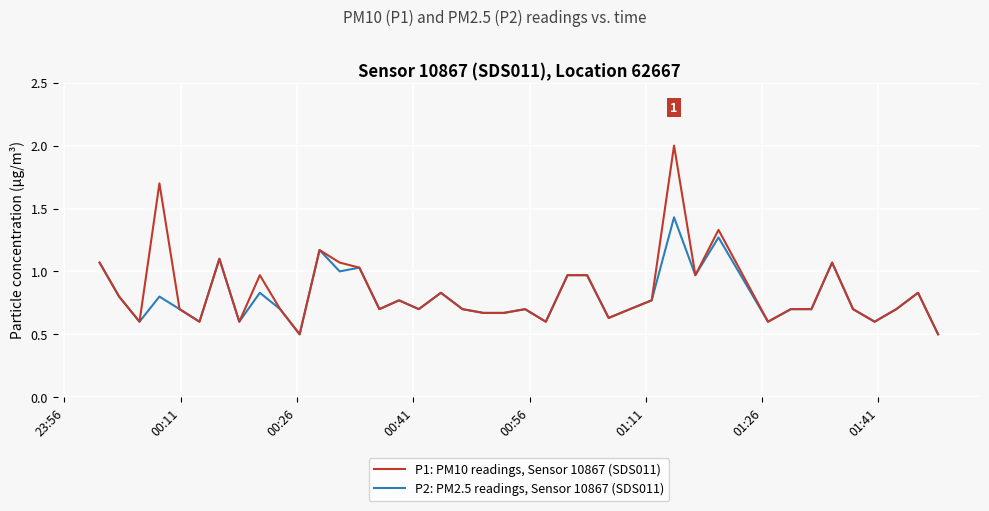

Rank the series by their maximum value, from lowest to highest.

P2: PM2.5 readings, Sensor 10867 (SDS011), P1: PM10 readings, Sensor 10867 (SDS011)